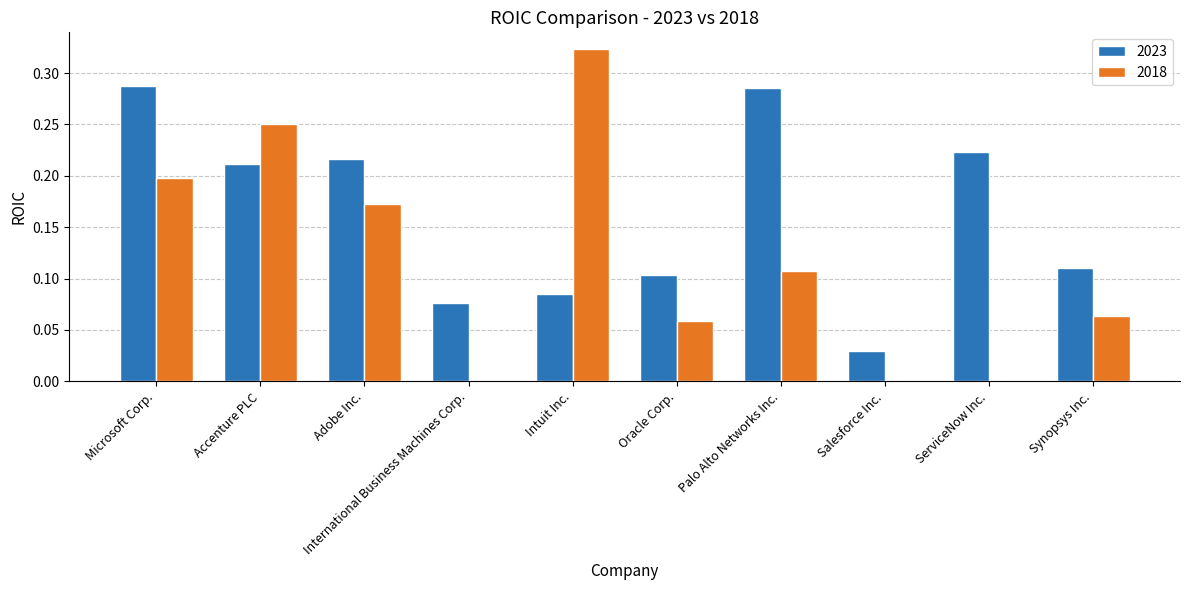

The value of 2018 at Oracle Corp. is 0.0. True or false?

False